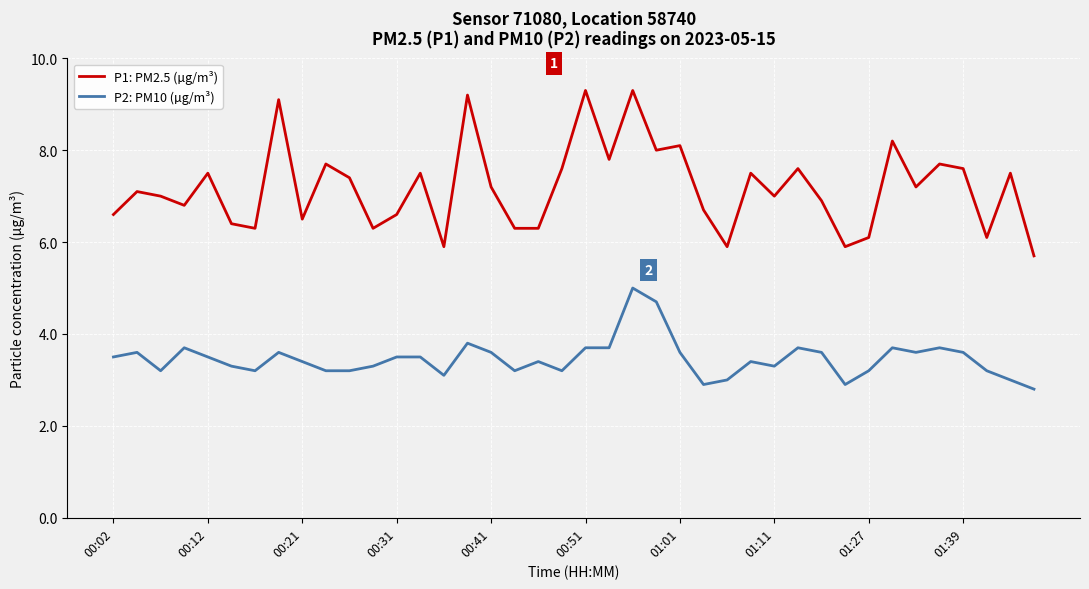

Rank the series by their average value, from lowest to highest.

P2: PM10 (µg/m³), P1: PM2.5 (µg/m³)